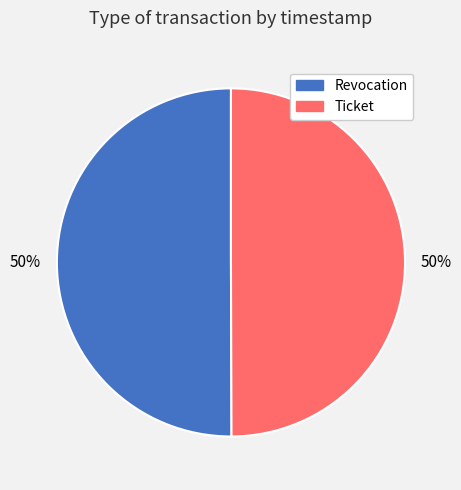

Combined, do Revocation and Ticket account for over 50%?

Yes